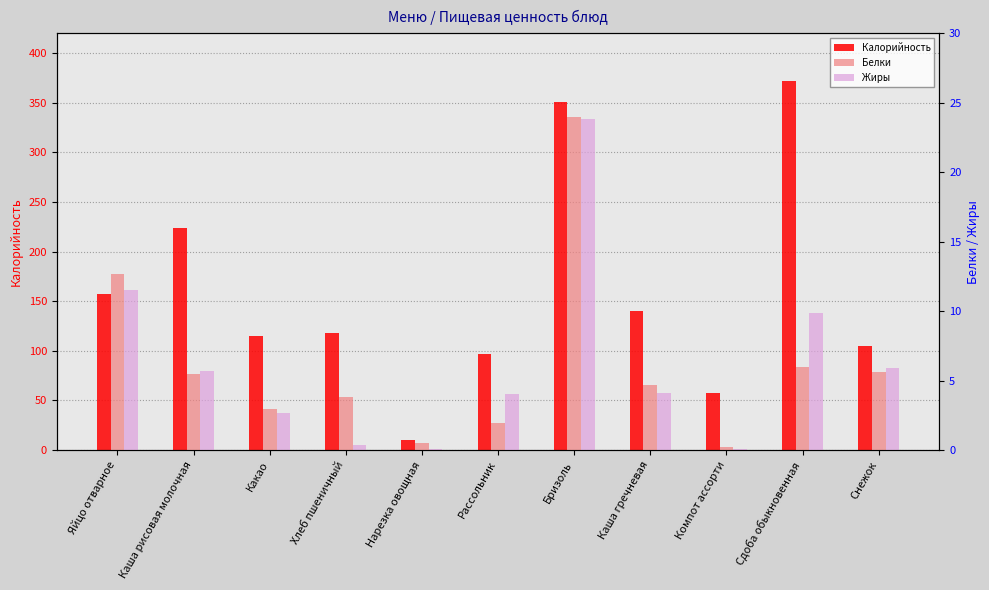

Reading left to right, transcribe all the data shown in this chart.

Калорийность: Яйцо отварное=157.0	Каша рисовая молочная=224.2	Какао=114.7	Хлеб пшеничный=117.5	Нарезка овощная=10.5	Рассольник=97.2	Бризоль=350.4	Каша гречневая=140.4	Компот ассорти=57.2	Сдоба обыкновенная=372.0	Снежок=105.0
Белки: Яйцо отварное=12.7	Каша рисовая молочная=5.5	Какао=3.0	Хлеб пшеничный=3.8	Нарезка овощная=0.5	Рассольник=2.0	Бризоль=23.9	Каша гречневая=4.7	Компот ассорти=0.2	Сдоба обыкновенная=6.0	Снежок=5.6
Жиры: Яйцо отварное=11.5	Каша рисовая молочная=5.7	Какао=2.7	Хлеб пшеничный=0.4	Нарезка овощная=0.1	Рассольник=4.0	Бризоль=23.9	Каша гречневая=4.1	Компот ассорти=0.1	Сдоба обыкновенная=9.9	Снежок=5.9